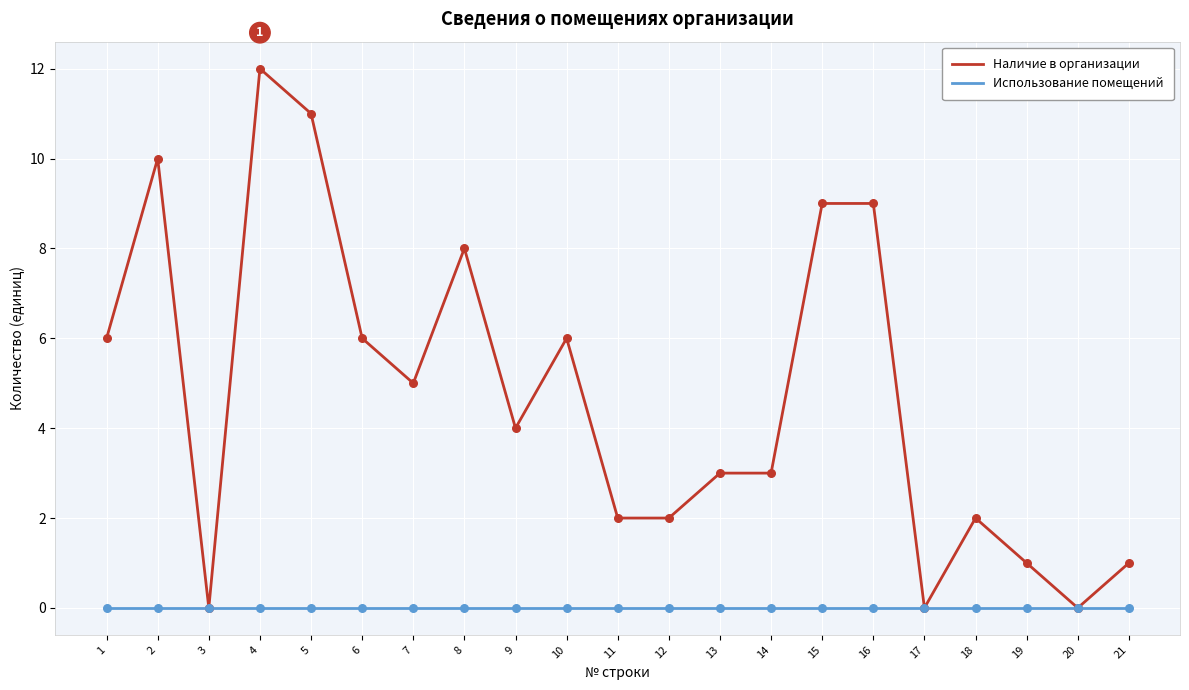

Which series has the widest spread of values?

Наличие в организации